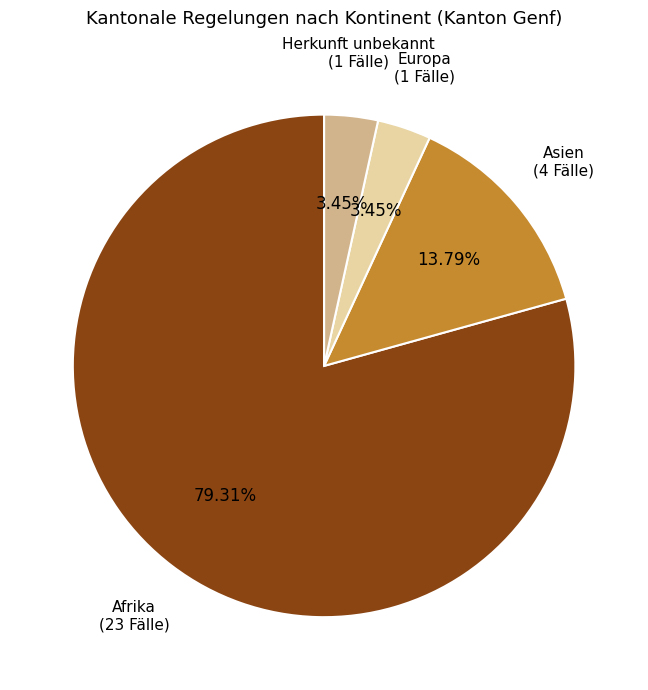

Does any single category account for the majority?

Yes